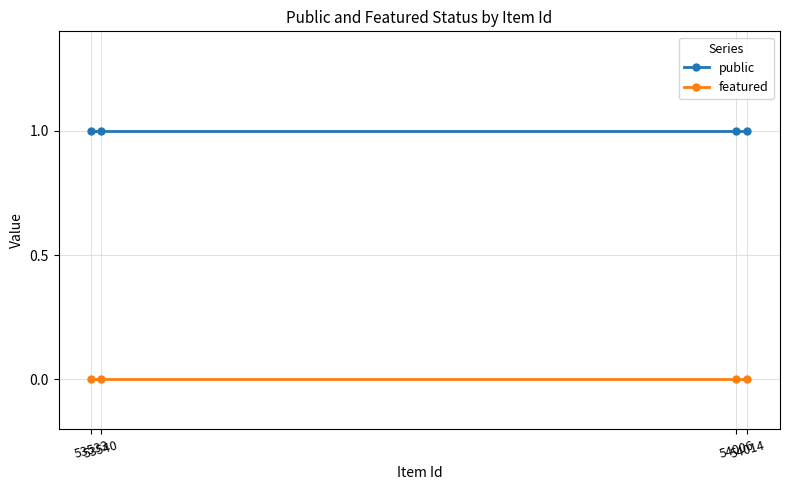

Reading left to right, what are all the values shown in this chart?

public: 53533=1	53540=1	54006=1	54014=1
featured: 53533=0	53540=0	54006=0	54014=0